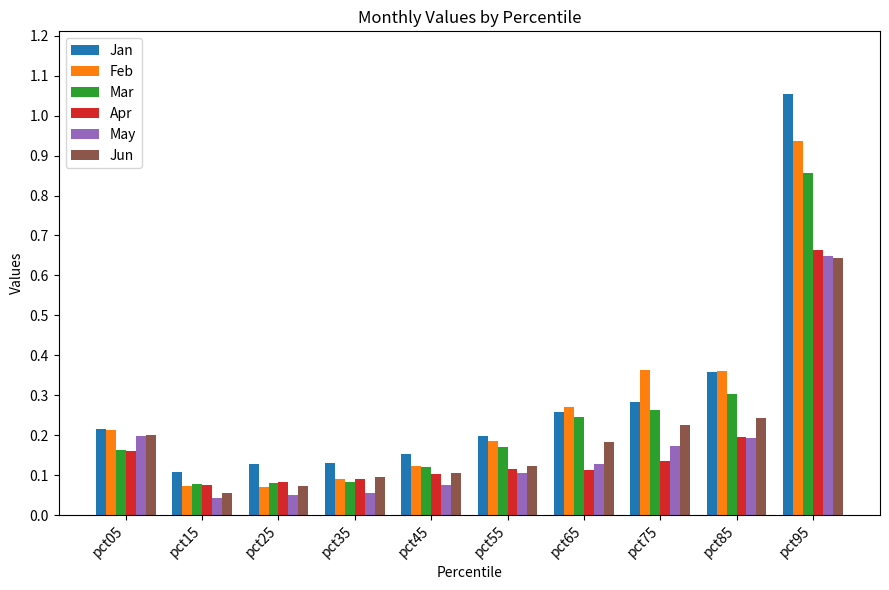

What are all the series names shown in the legend?

Jan, Feb, Mar, Apr, May, Jun